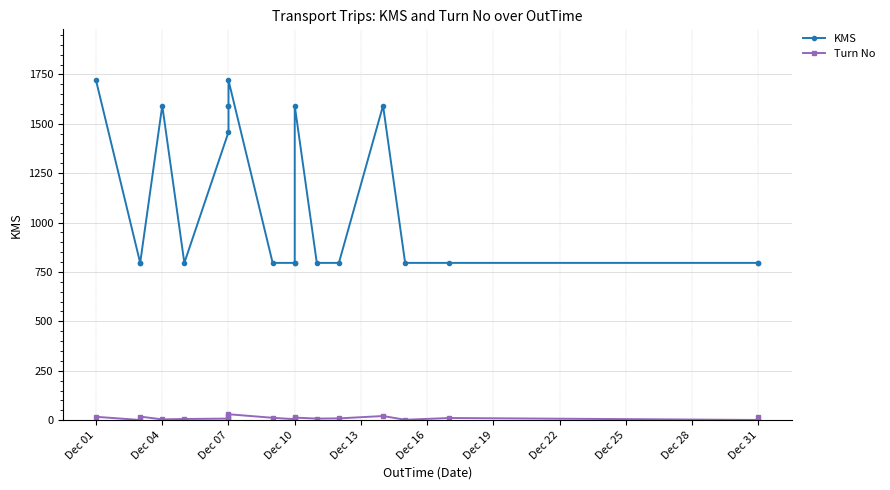

What is the average value of the Turn No series?

11